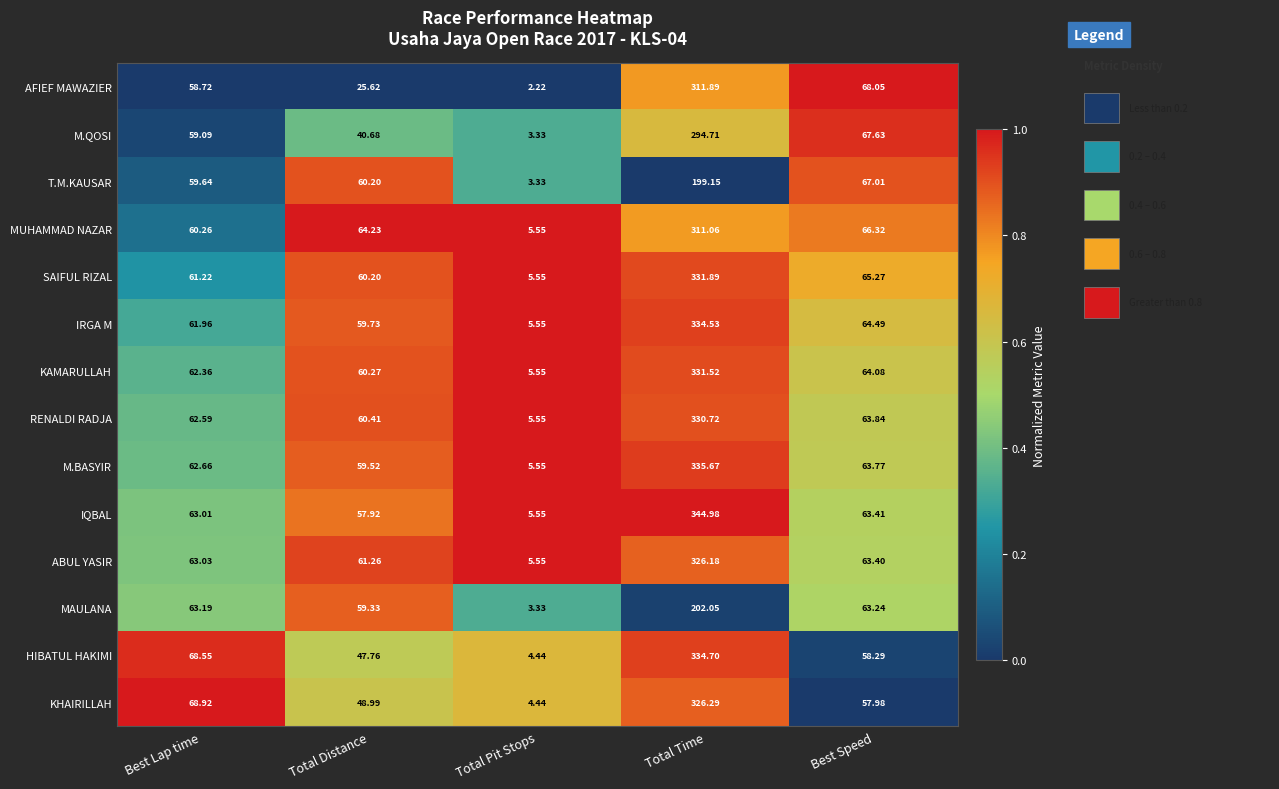

At which category does the chart reach its peak across all series?

Total Time